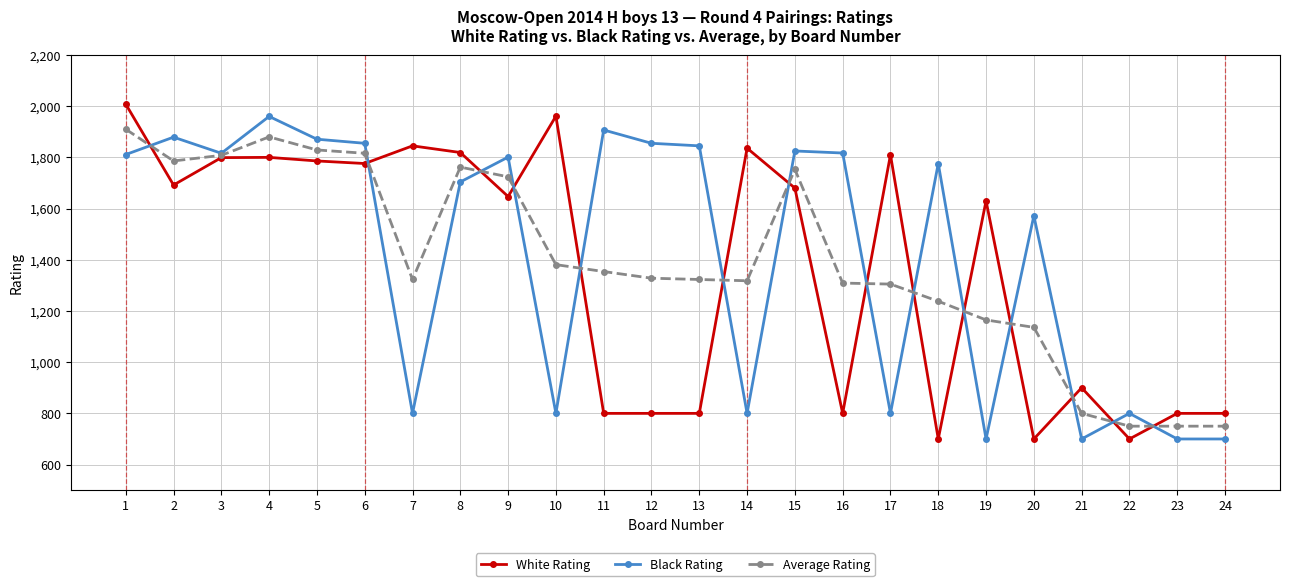

Which category has the highest value in the White Rating series?

1